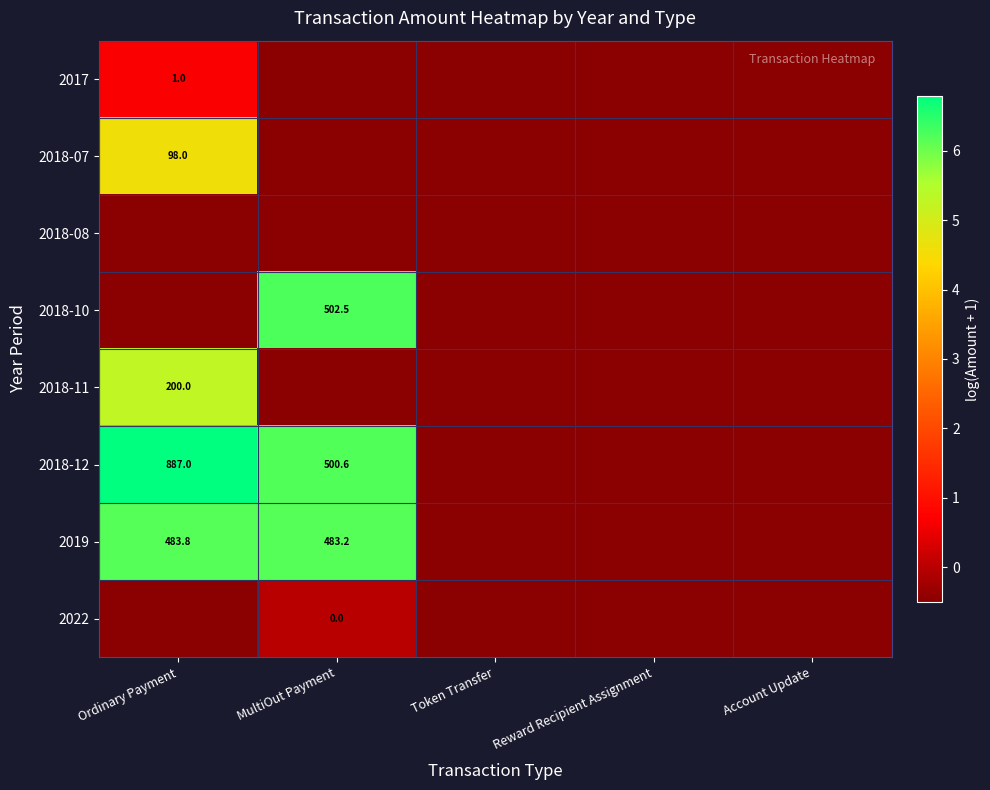

True or false: 2018-10 has a value of 227.5 at MultiOut Payment.

False